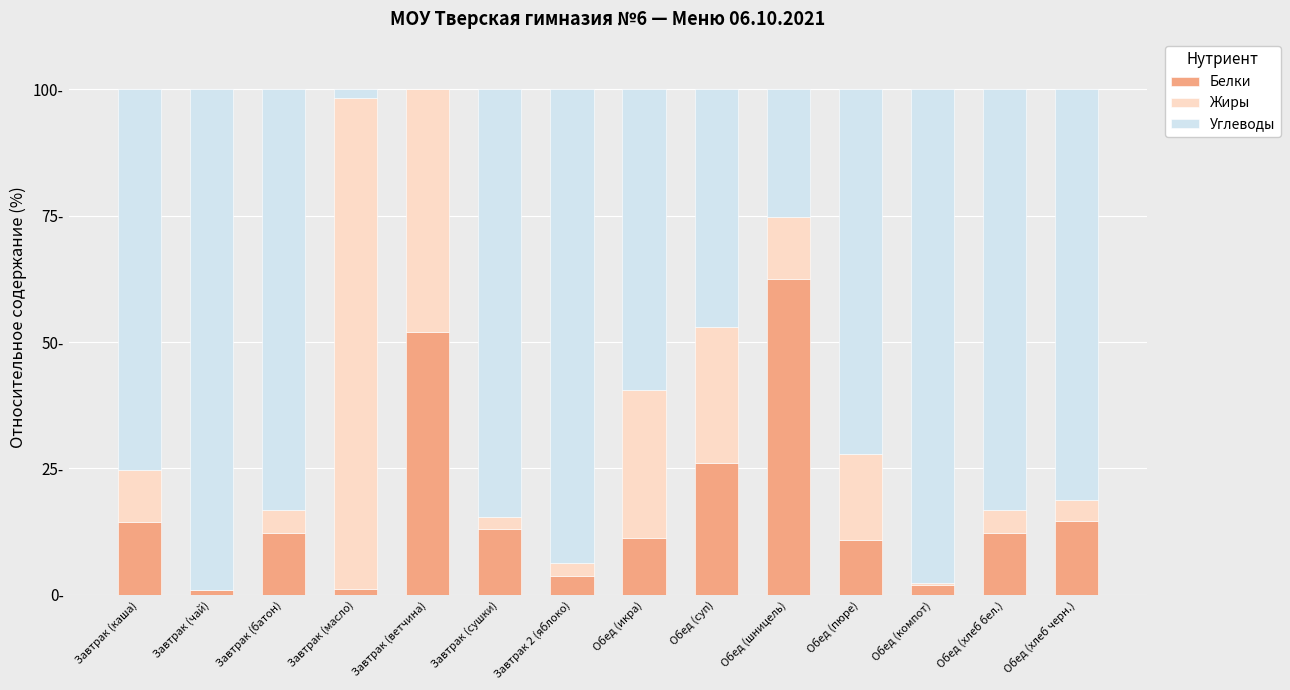

The value of Белки at Завтрак (масло) is 1.1. True or false?

True